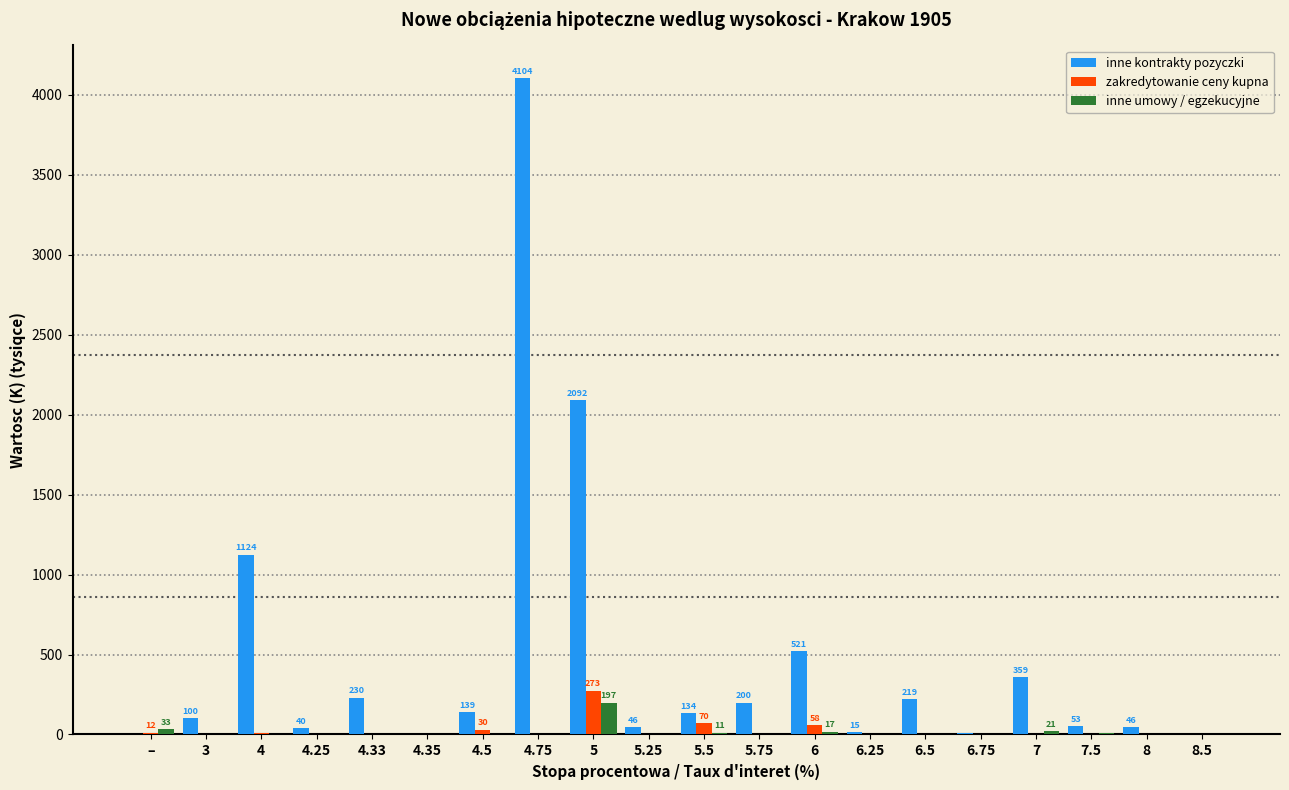

What is the sum of all zakredytowanie ceny kupna values?

456.1